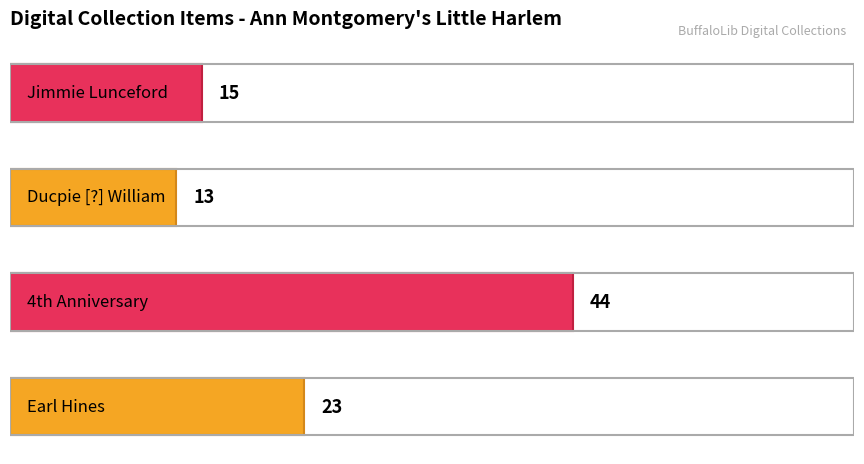

What is the difference between the maximum and second lowest values?

29